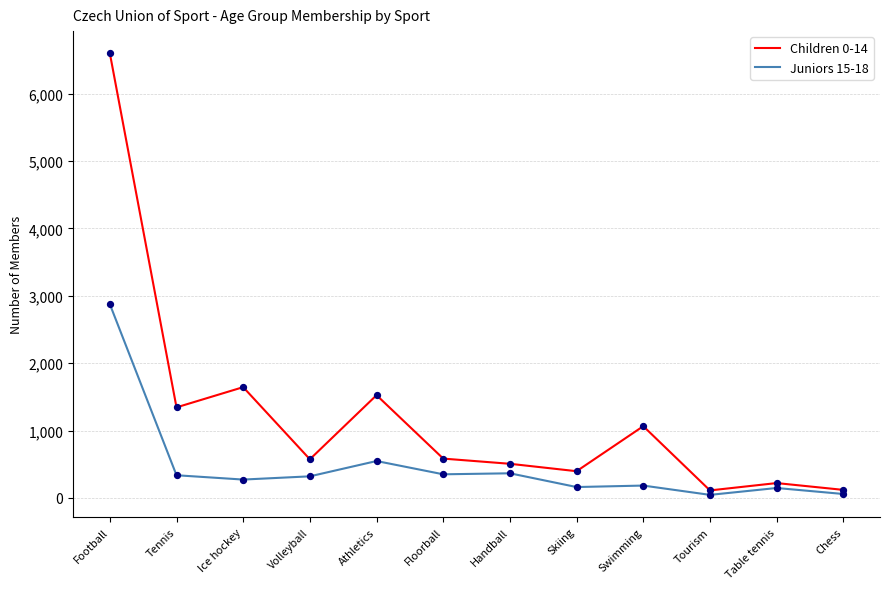

What are all the series names shown in the legend?

Children 0-14, Juniors 15-18